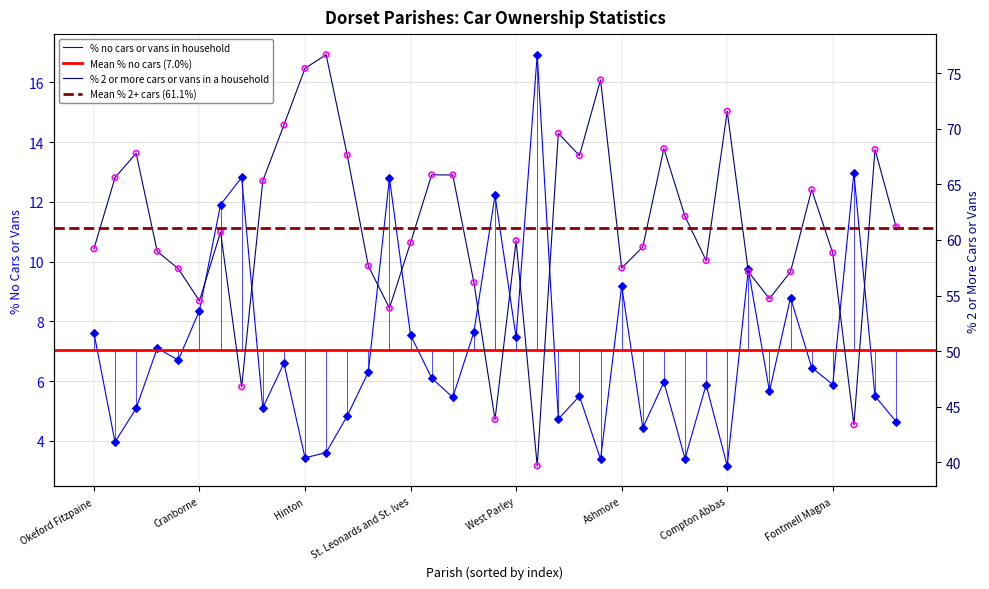

At which category is the sum across all series the highest?

Holt